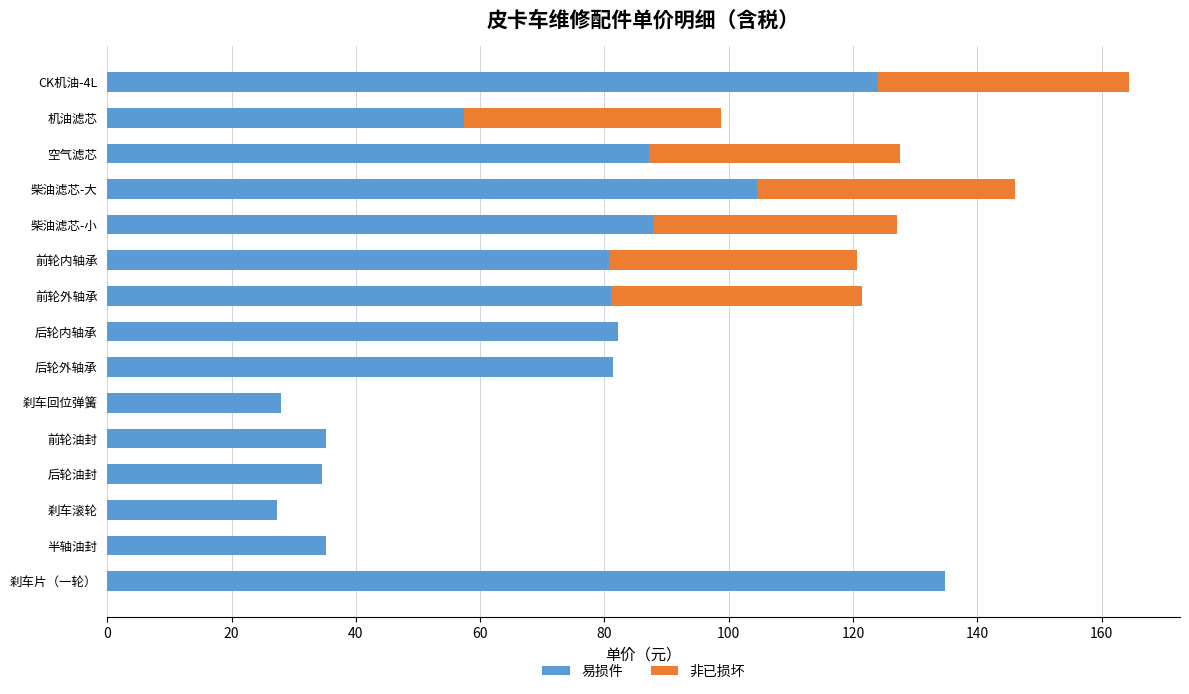

What is the total value across all series at 前轮内轴承?

120.6